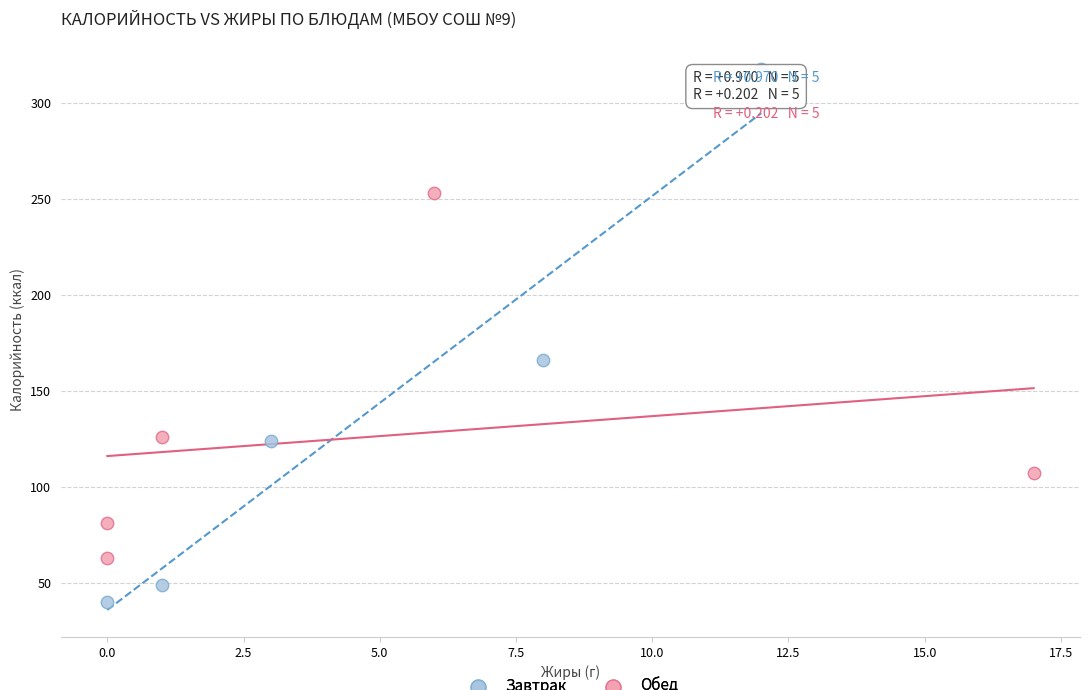

Which series contains the lowest Y value?

Завтрак